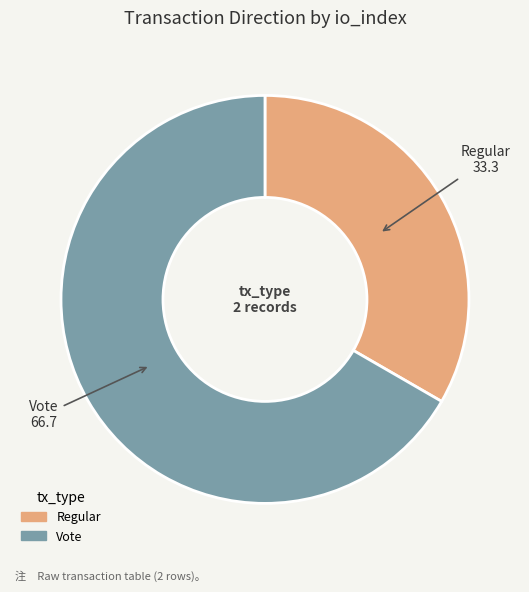

Between Vote and Regular, which is larger?

Vote